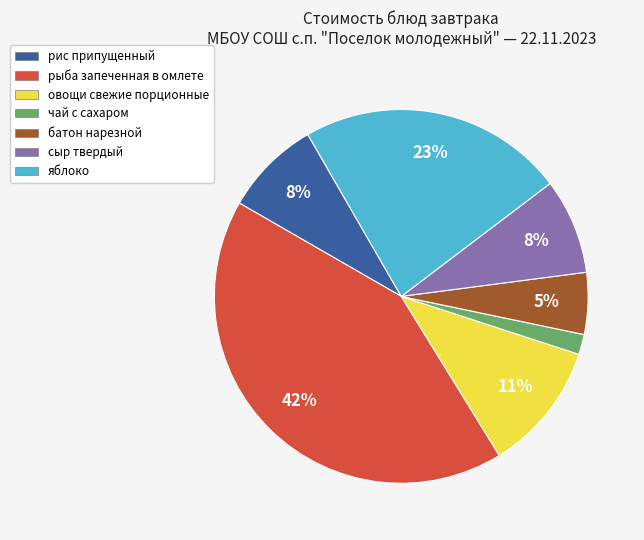

Between батон нарезной and рыба запеченная в омлете, which is larger?

рыба запеченная в омлете